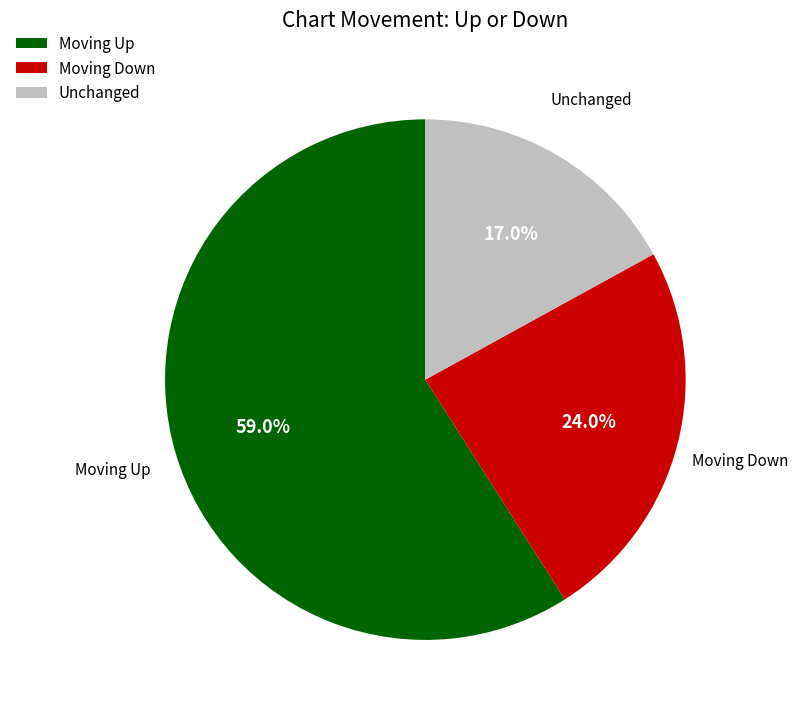

How many segments does this pie chart have?

3